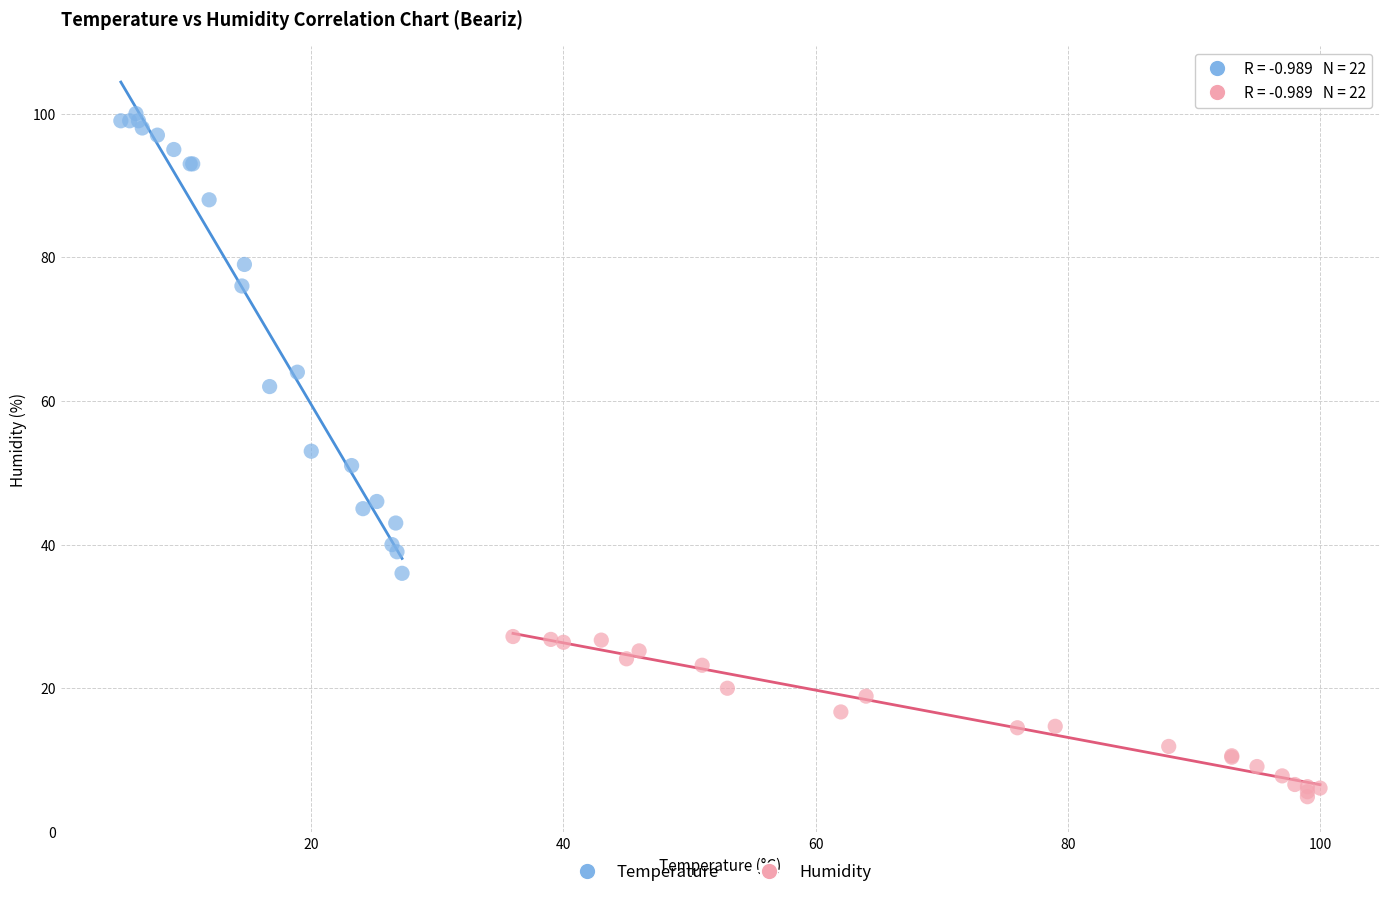

What are all the series names shown in the legend?

Temperature, Humidity